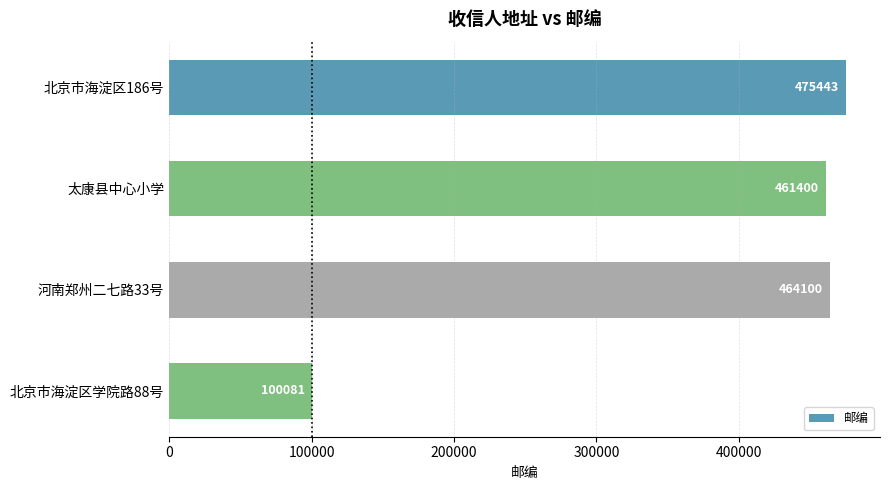

How many series are shown in this chart?

1